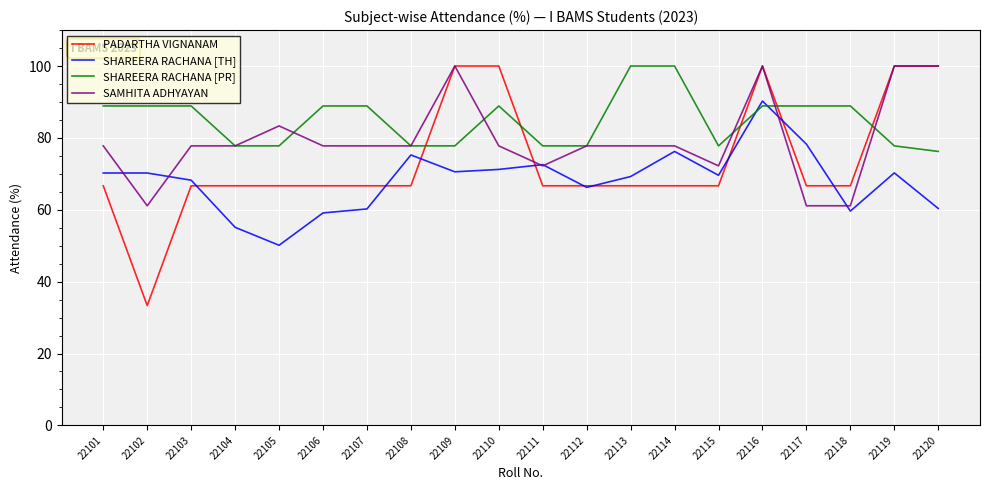

Which series has the largest total across all categories?

SHAREERA RACHANA [PR]